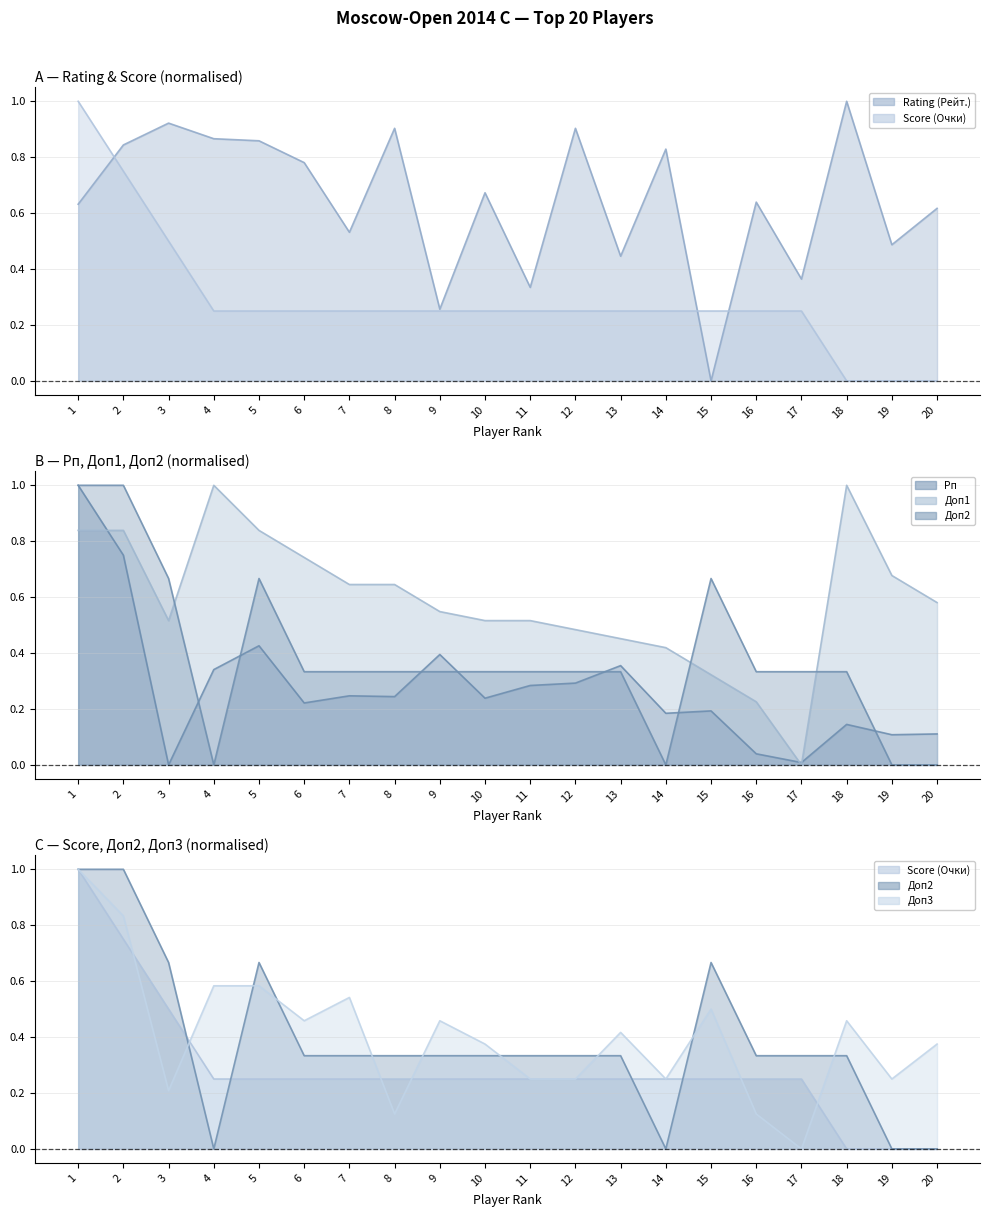

True or false: Рп has a value of 0.3 at 11.

True